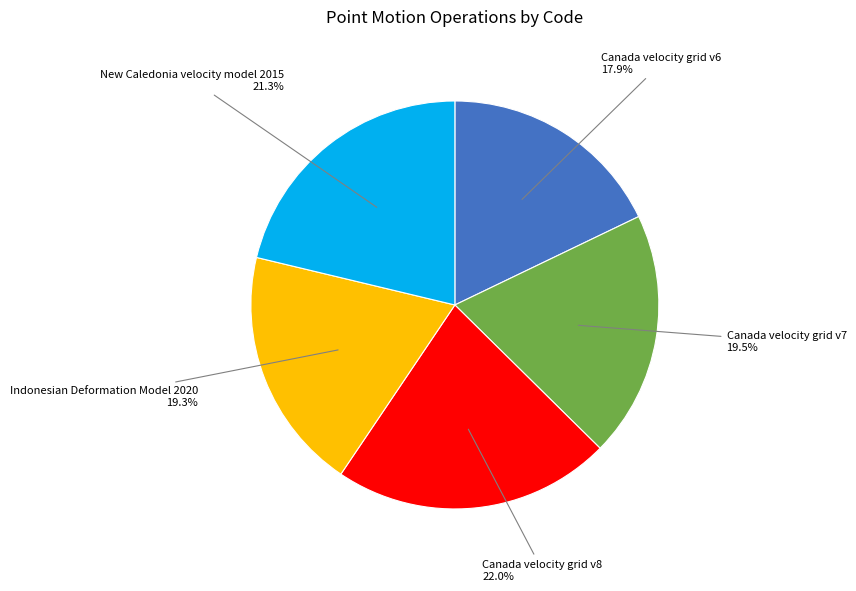

Does Canada velocity grid v8 account for over 50% of the chart?

No